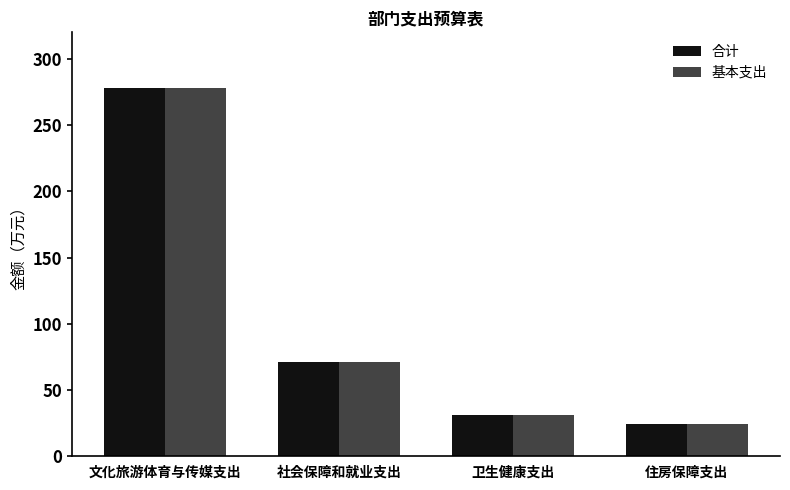

What is the value of the 合计 bar at the 3rd from the left?

30.8